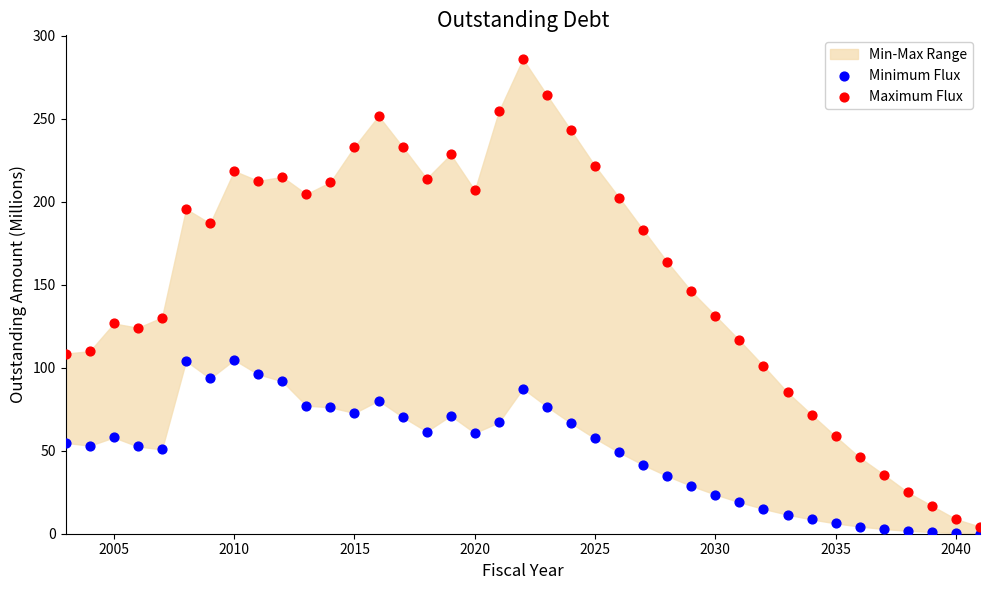

Across all data points, what is the range of X values (max minus min)?

38.0